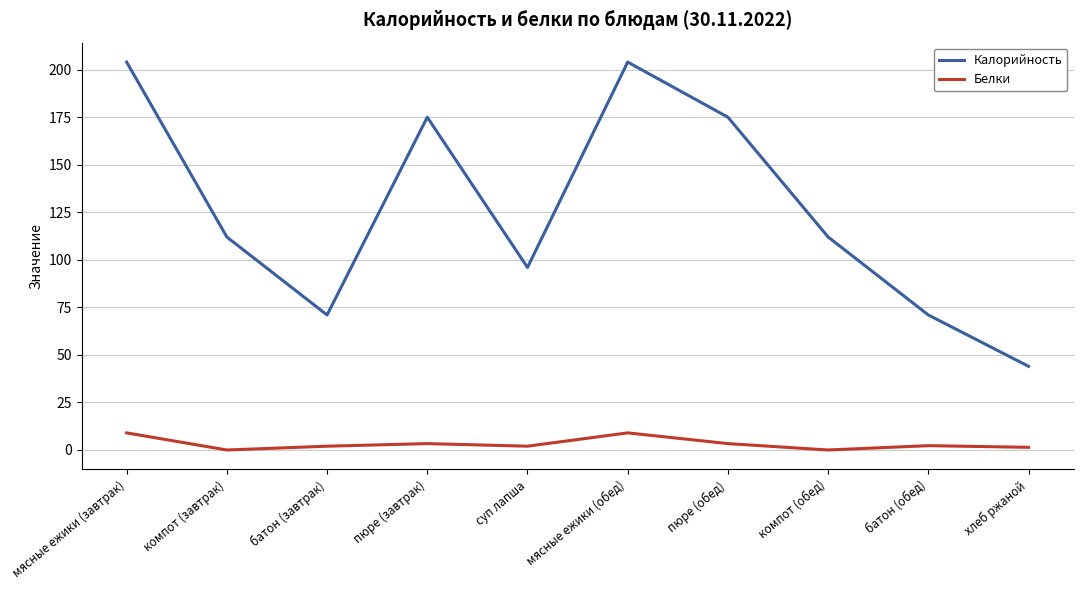

List the series in order of their overall mean, highest first.

Калорийность, Белки